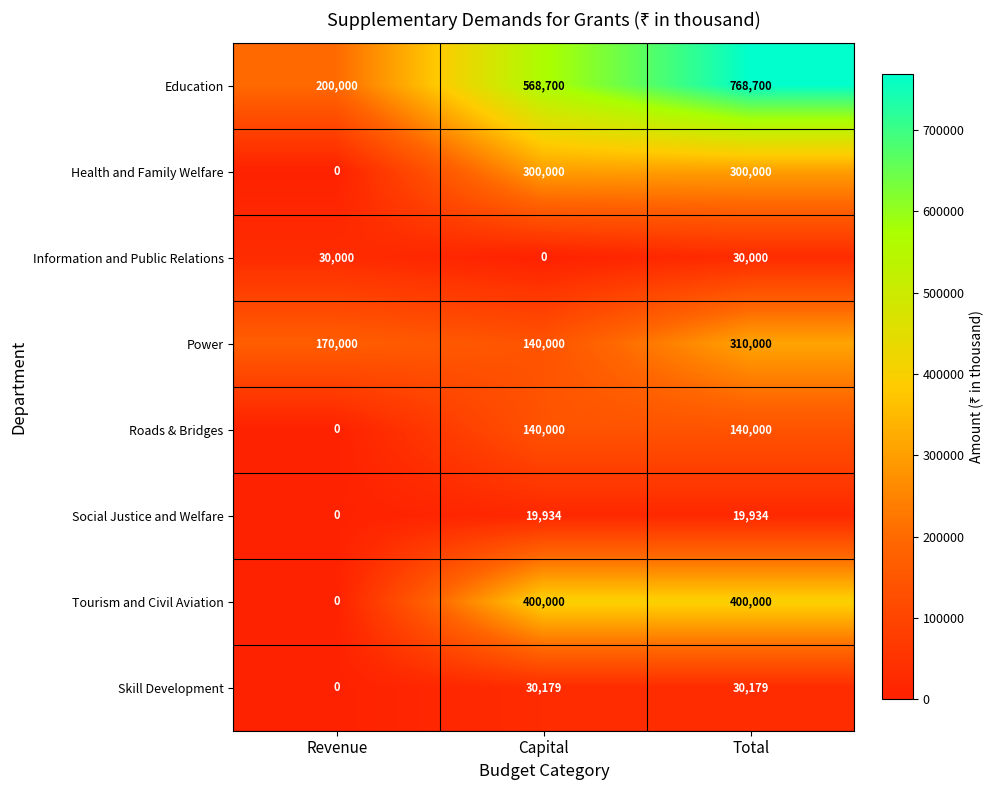

The value of Skill Development at Capital is 48440. True or false?

False